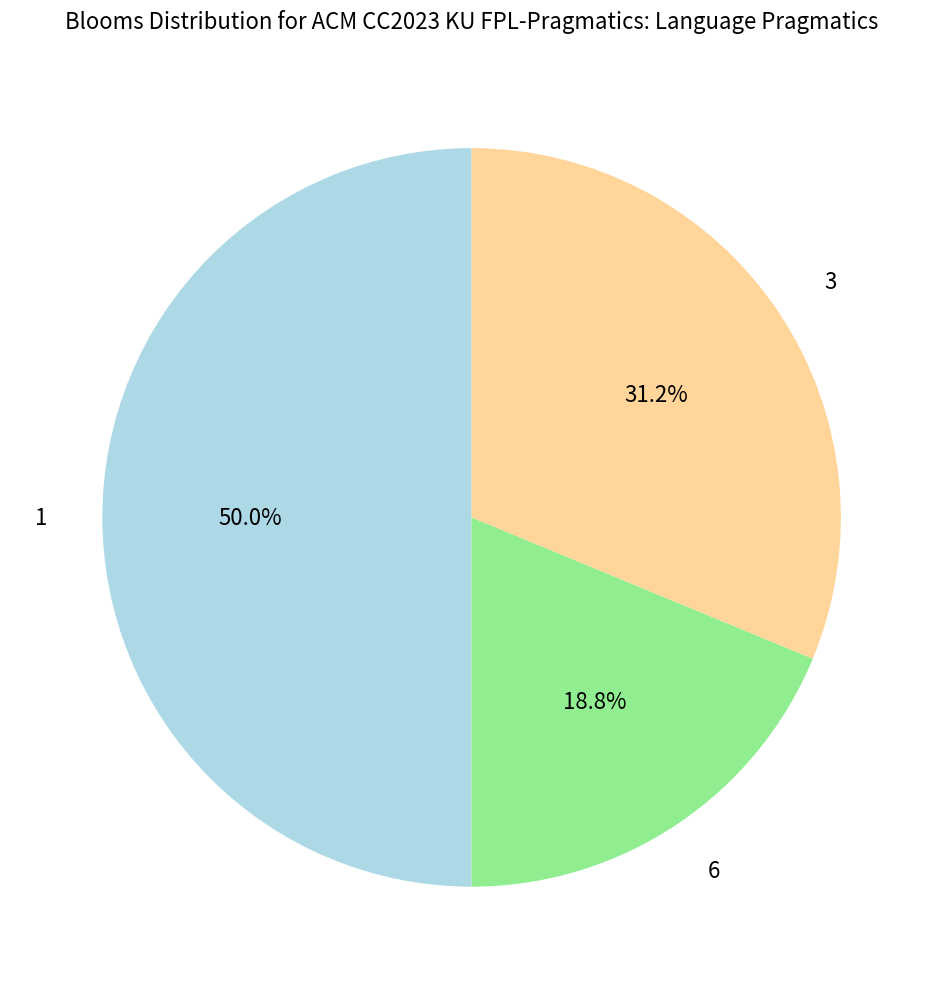

What is the ratio of the value at 3 to the value at 6?

1.7